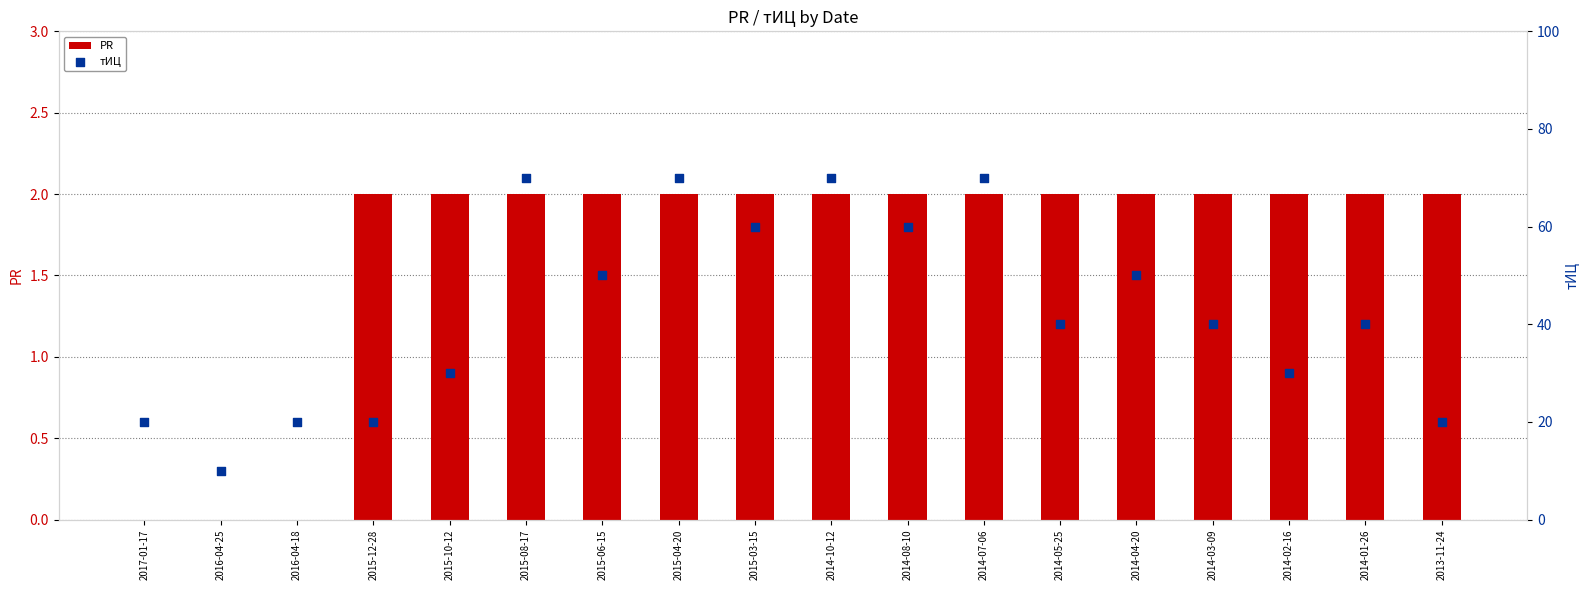

Is the value of PR at 2016-04-25 greater than the value of тИЦ at 2015-10-12?

No